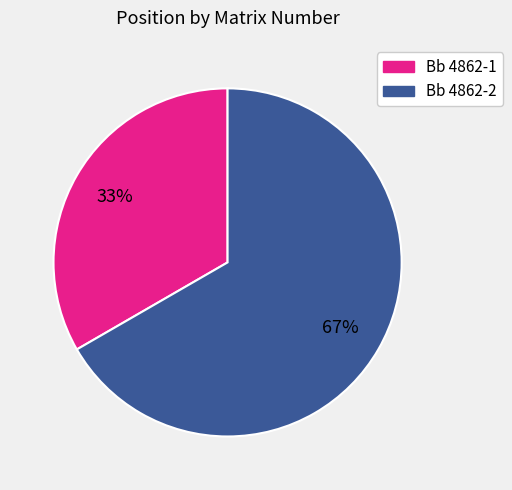

What is the ratio of the value at Bb 4862-1 to the value at Bb 4862-2?

0.5